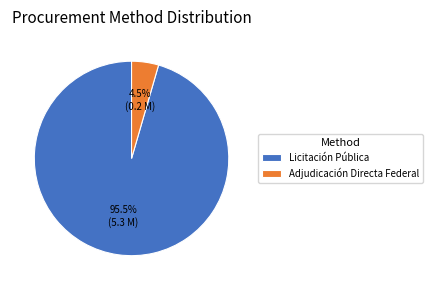

How many segments does this pie chart have?

2